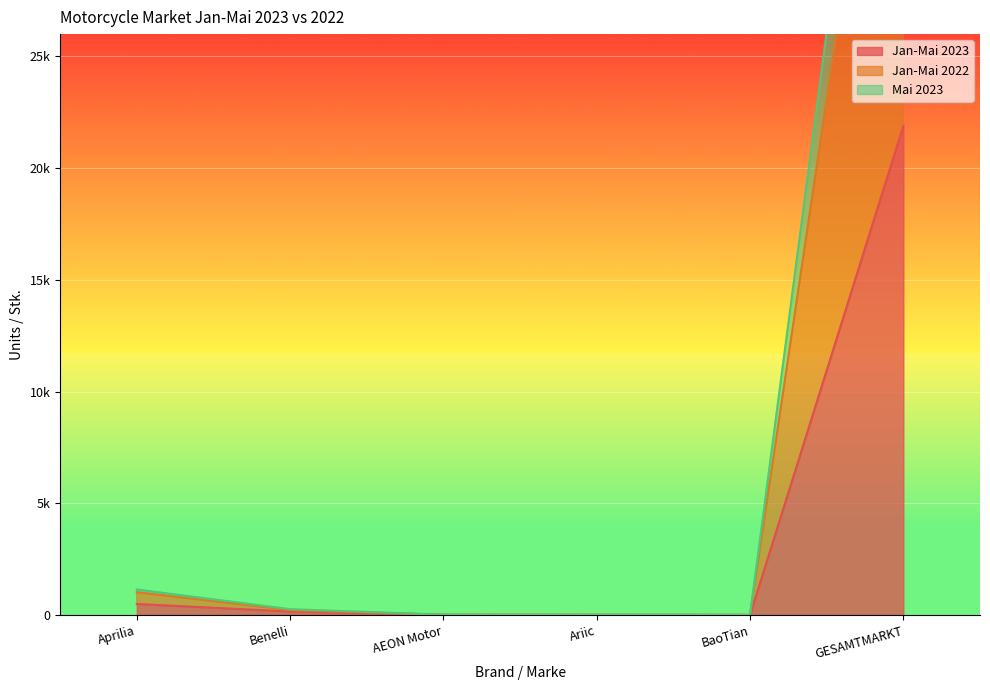

Is it true that Jan-Mai 2022 equals 7 at Ariic?

True